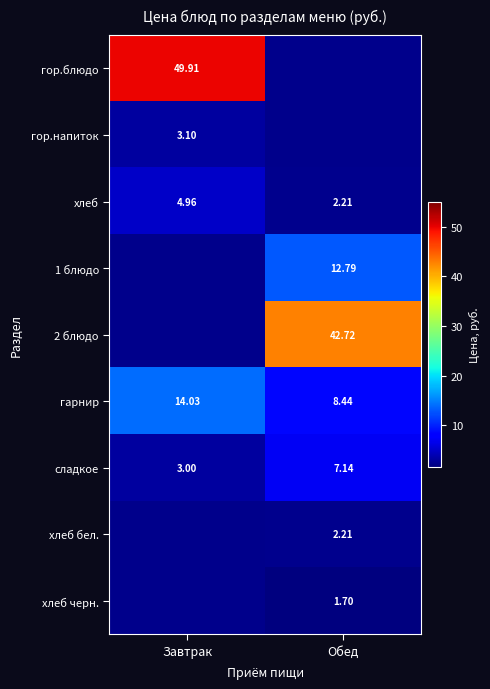

The value of хлеб бел. at Обед is 3.8. True or false?

False